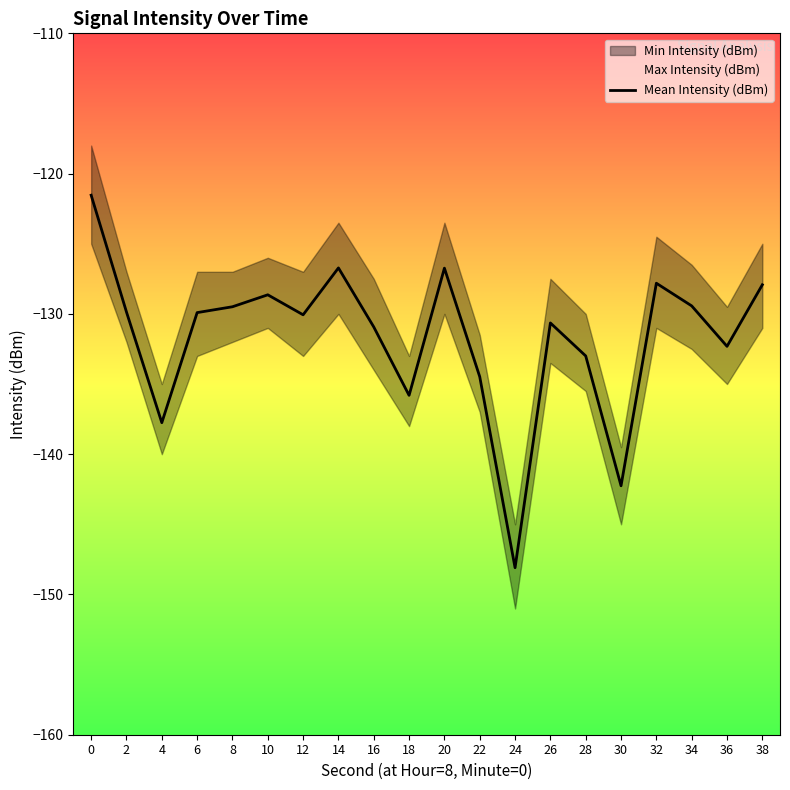

Does the chart display data point markers on the line(s)?

No